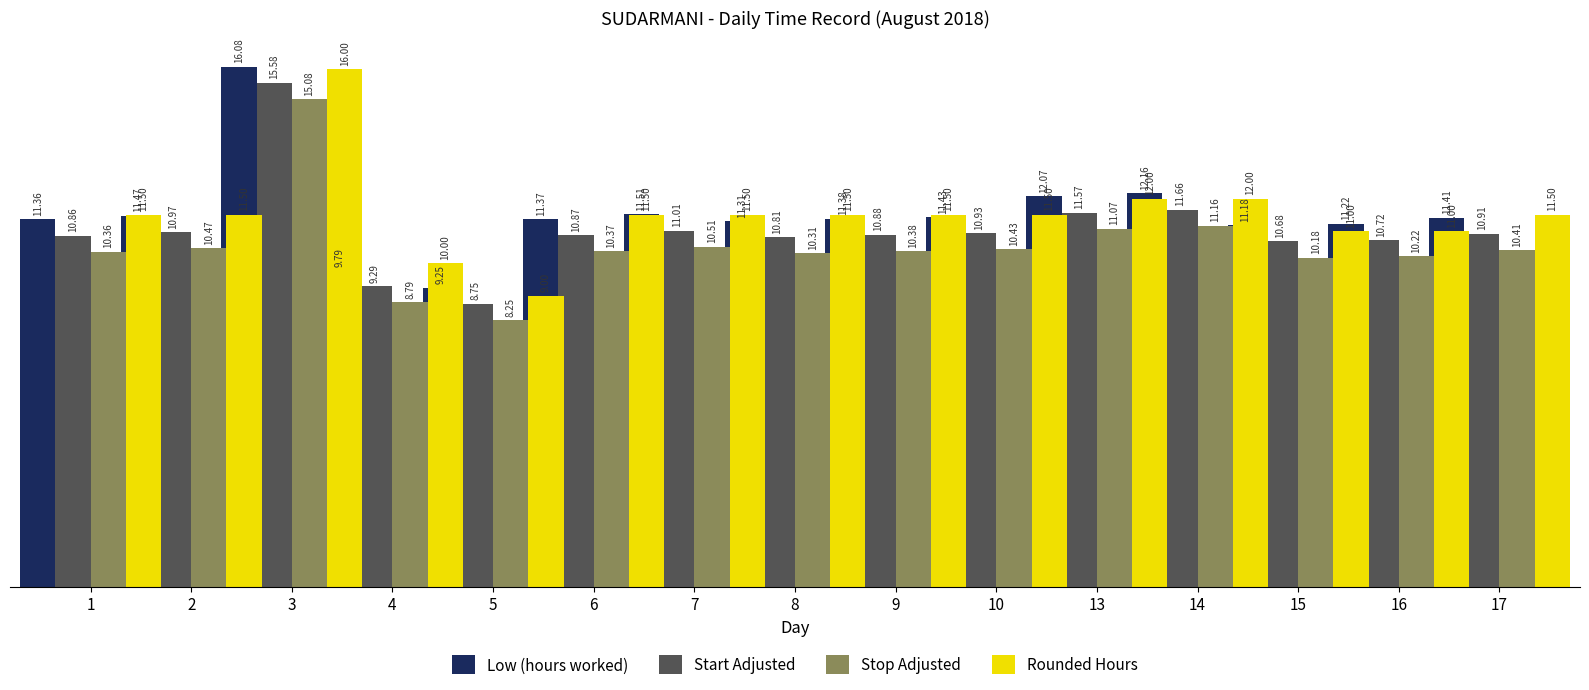

What is the difference between the highest and lowest values at 14?

1.0